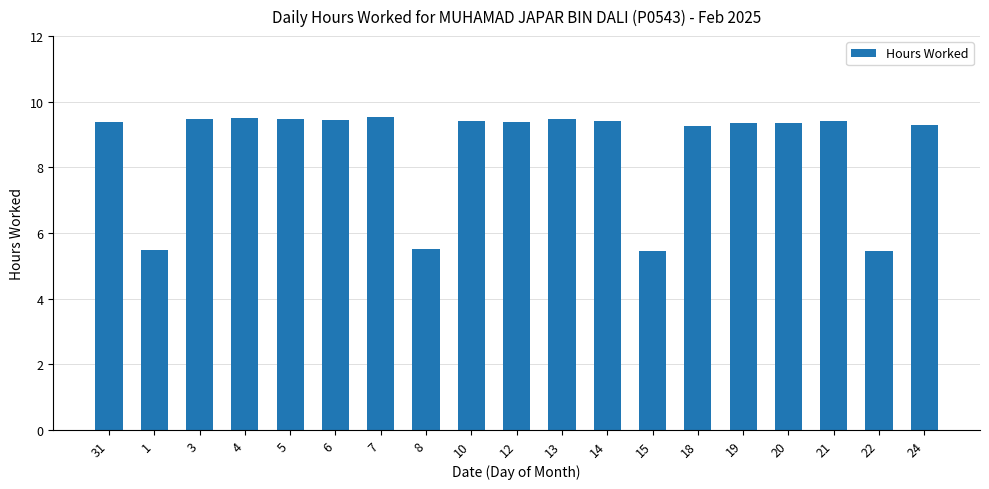

What is the greatest value displayed?

9.5